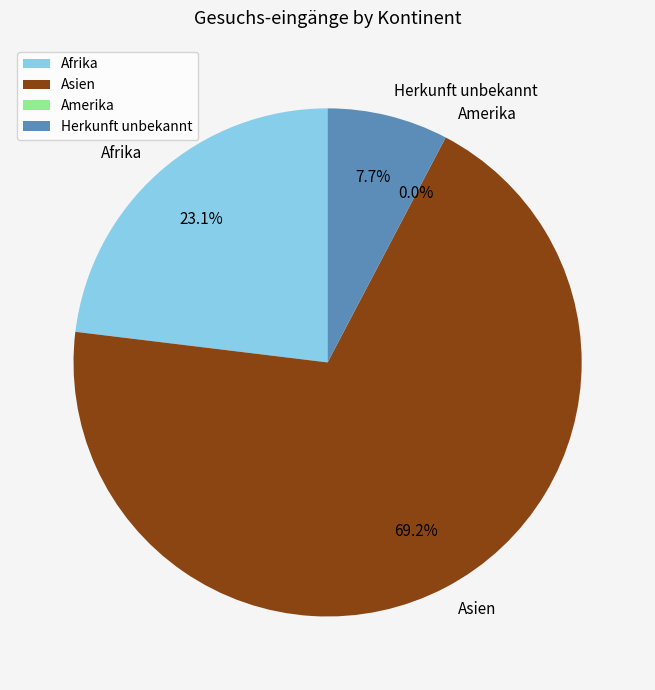

What is the change in value from Afrika to Herkunft unbekannt?

-2